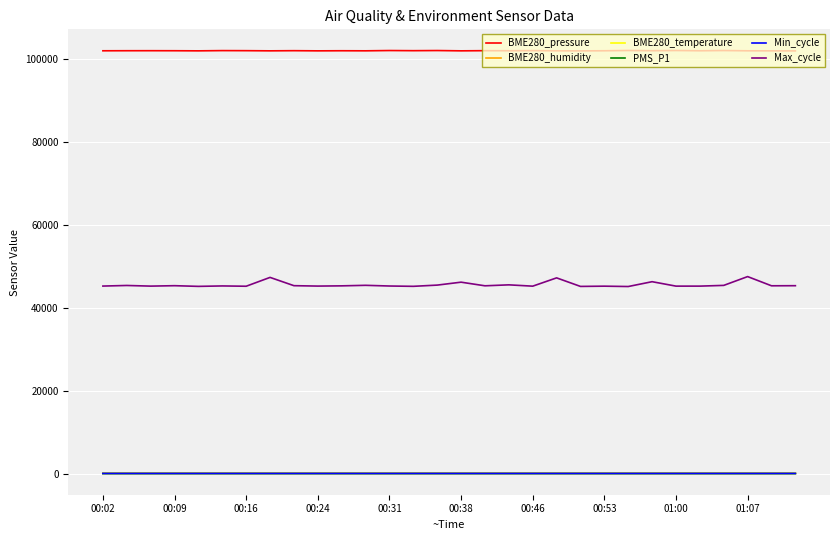

Which series has the widest spread of values?

Max_cycle